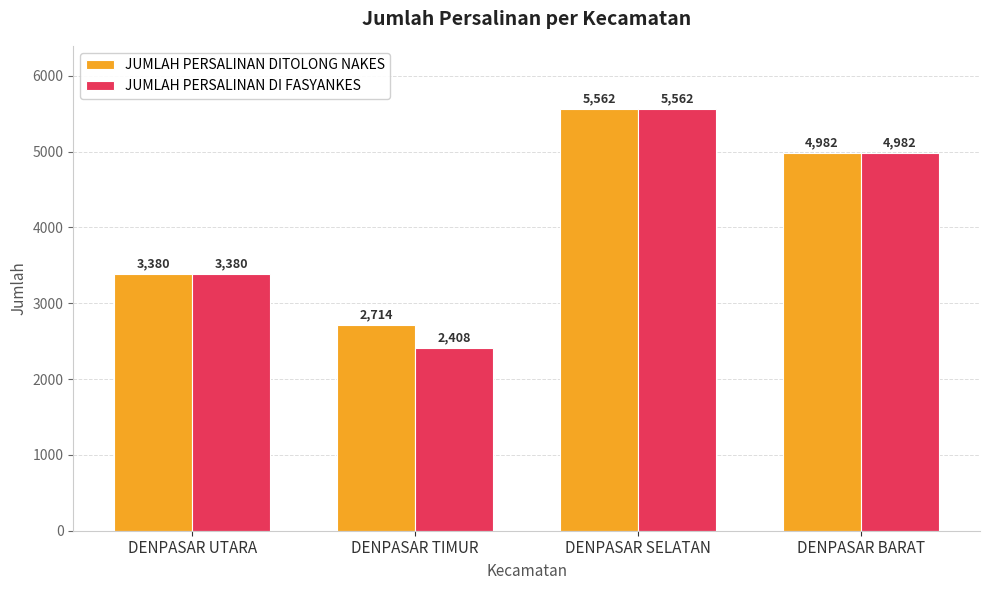

Rank the series by their average value, from lowest to highest.

JUMLAH PERSALINAN DI FASYANKES, JUMLAH PERSALINAN DITOLONG NAKES